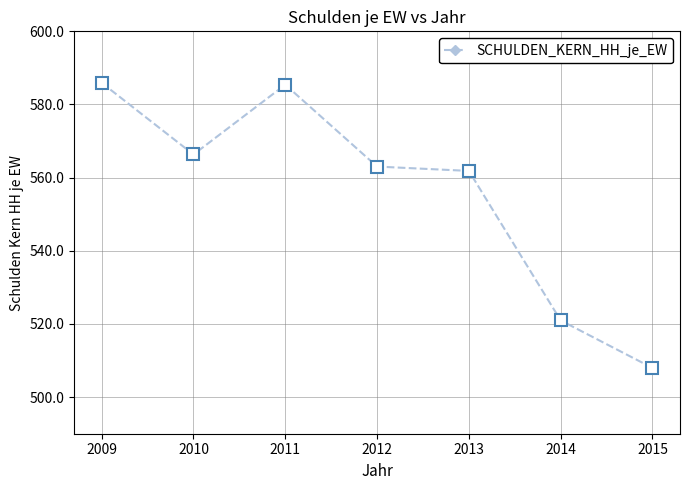

What is the ratio of the value at 2012 to the value at 2010?

1.0